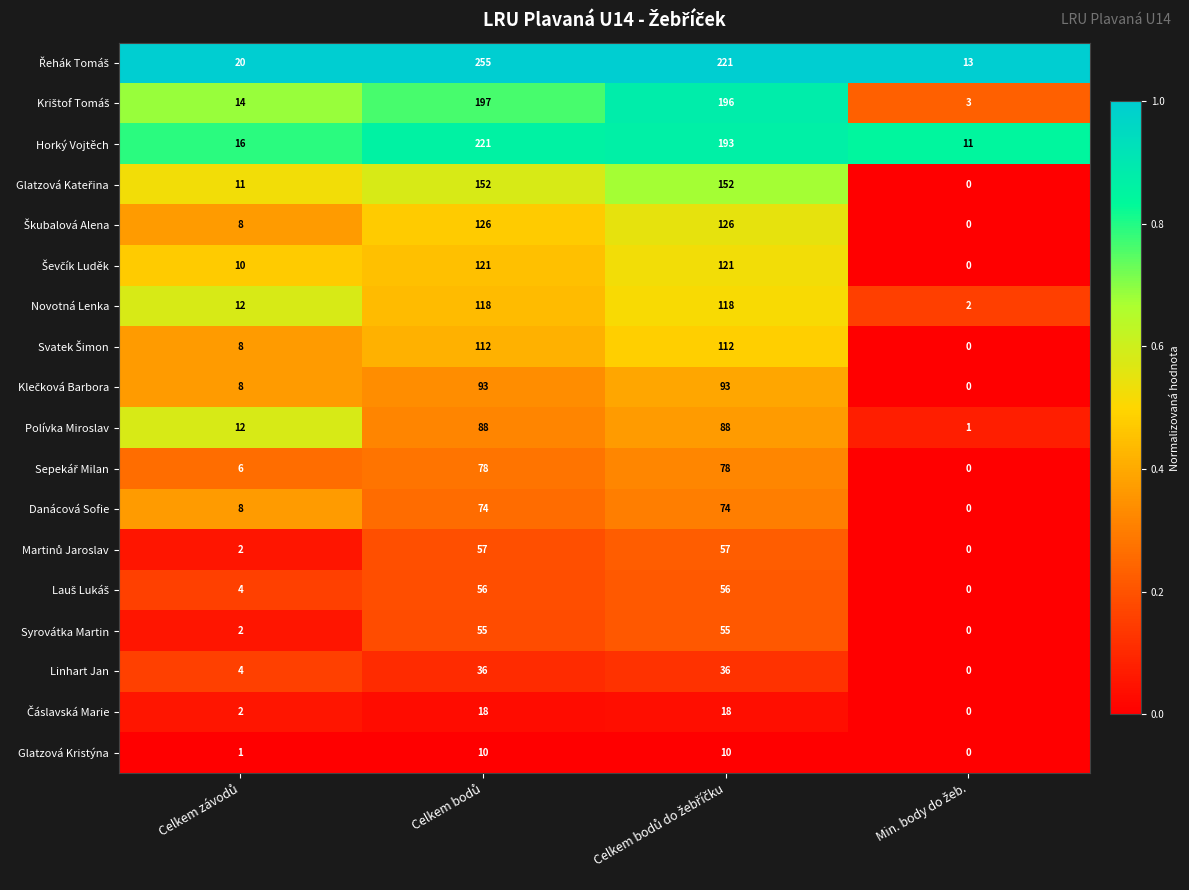

What is the difference between the maximum and minimum values in the Novotná Lenka series?

116